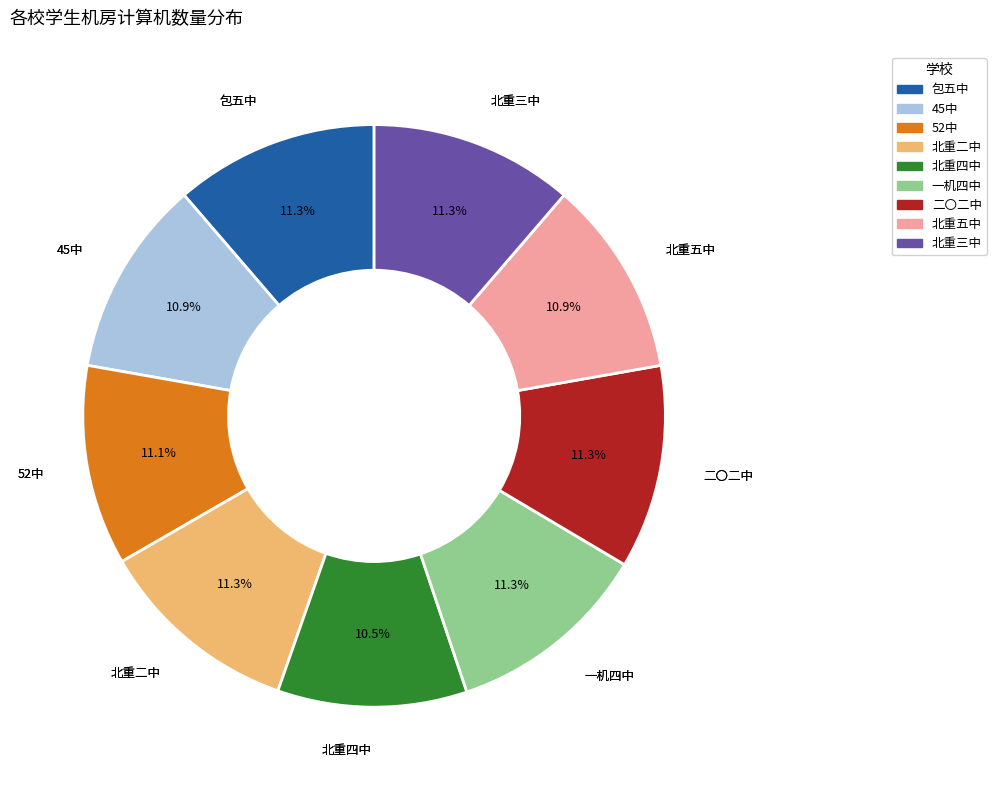

What percentage do 二〇二中 and 北重五中 together represent?

22.2%